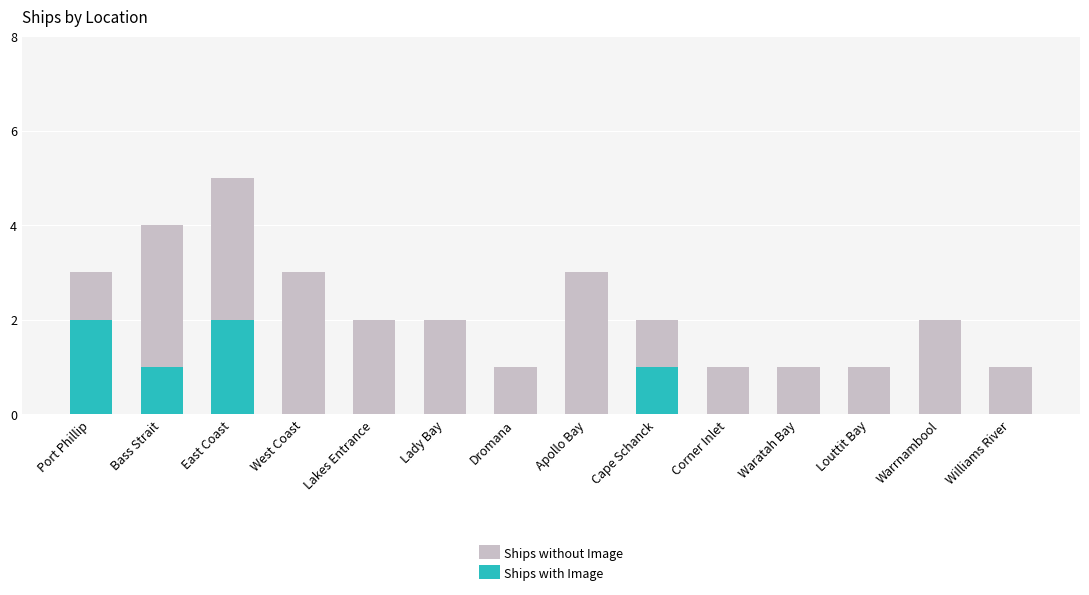

Is it true that Ships with Image equals -1 at Waratah Bay?

False